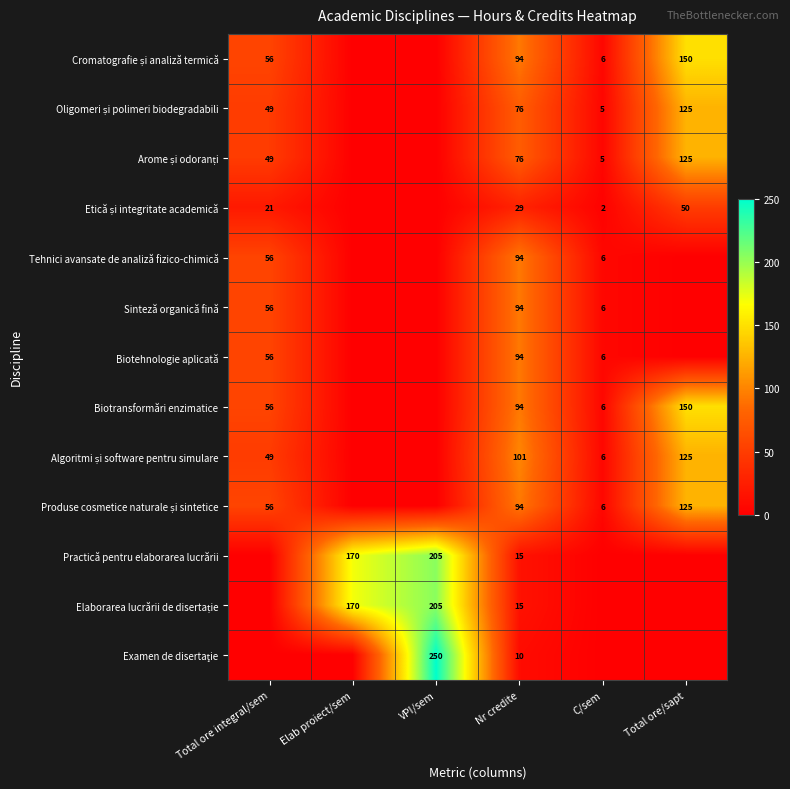

The Biotransformări enzimatice series shows 221 at Total ore/sapt. True or false?

False